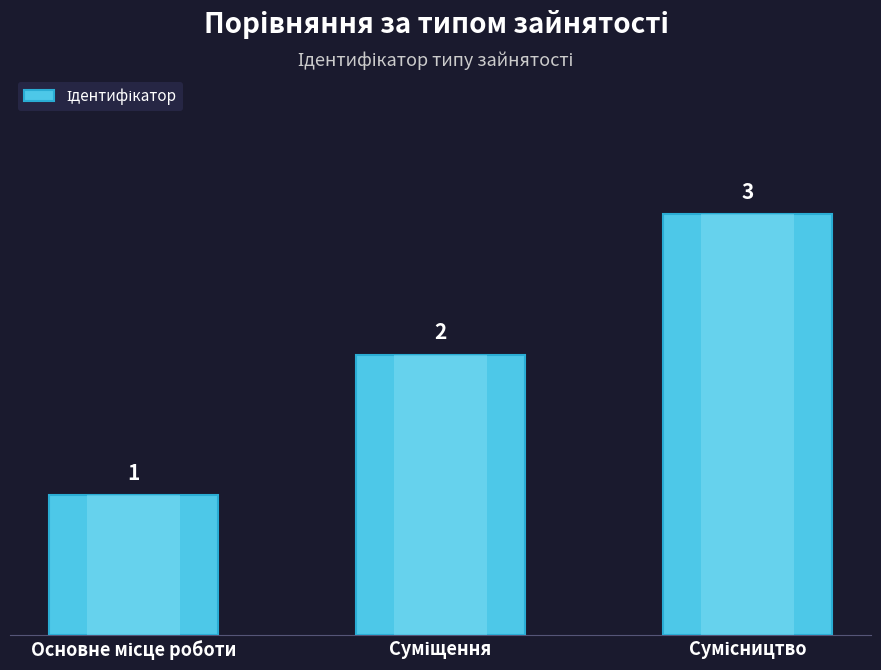

What is the maximum value shown in the chart?

3